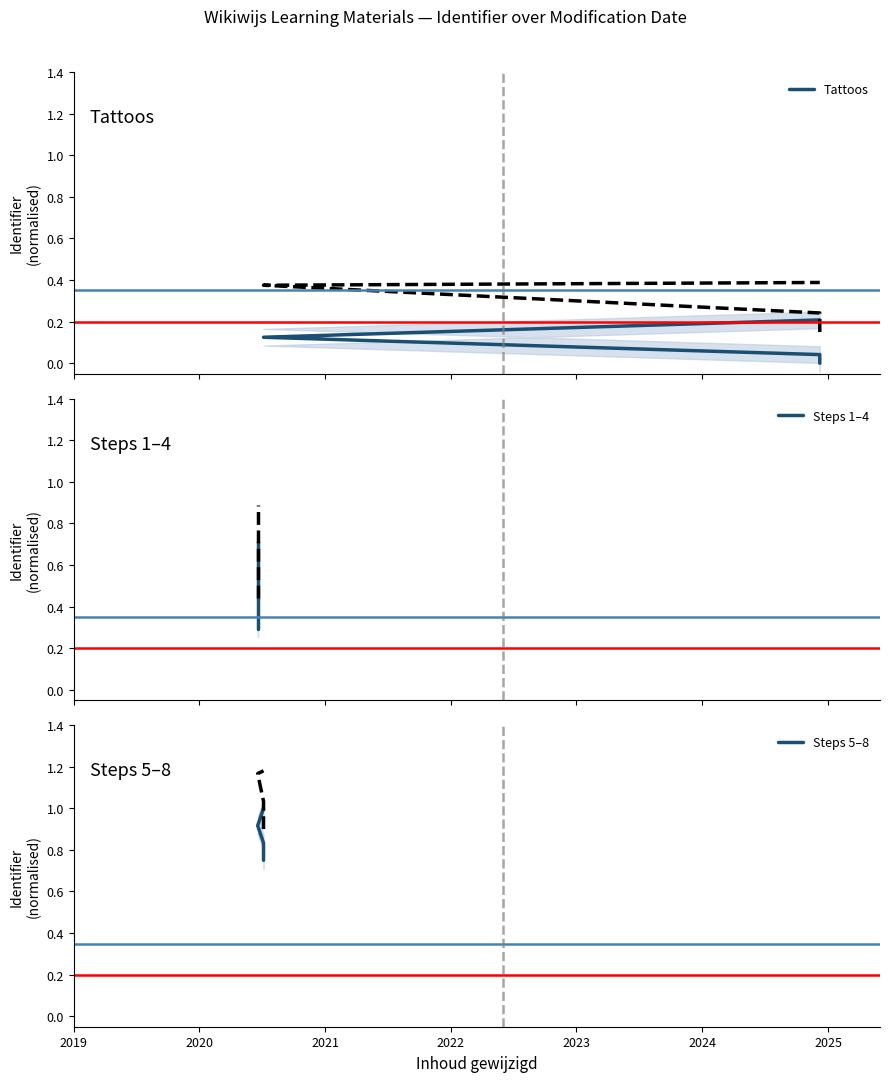

How many distinct data groups are displayed?

3